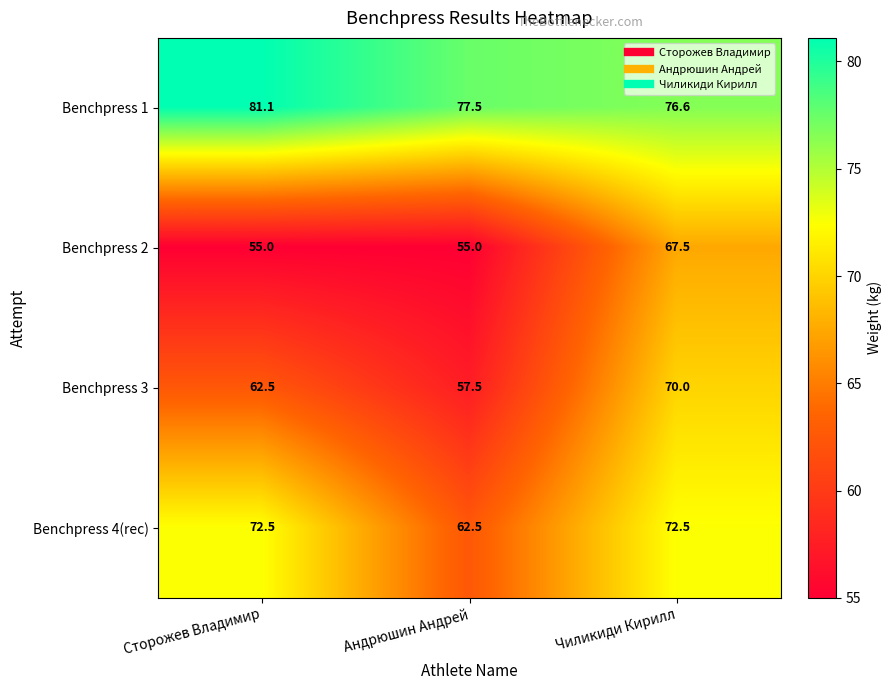

The Benchpress 2 series shows 117.4 at Чиликиди Кирилл. True or false?

False